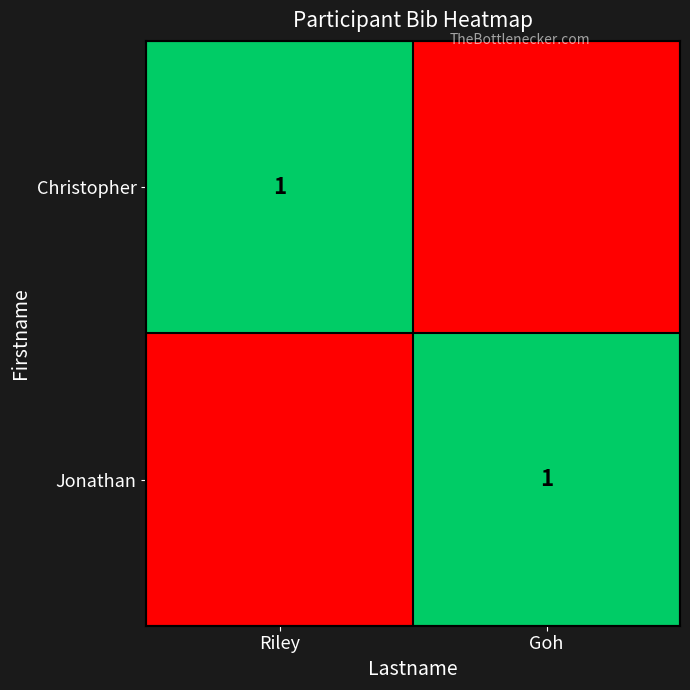

The value of Jonathan at Goh is 1. True or false?

True